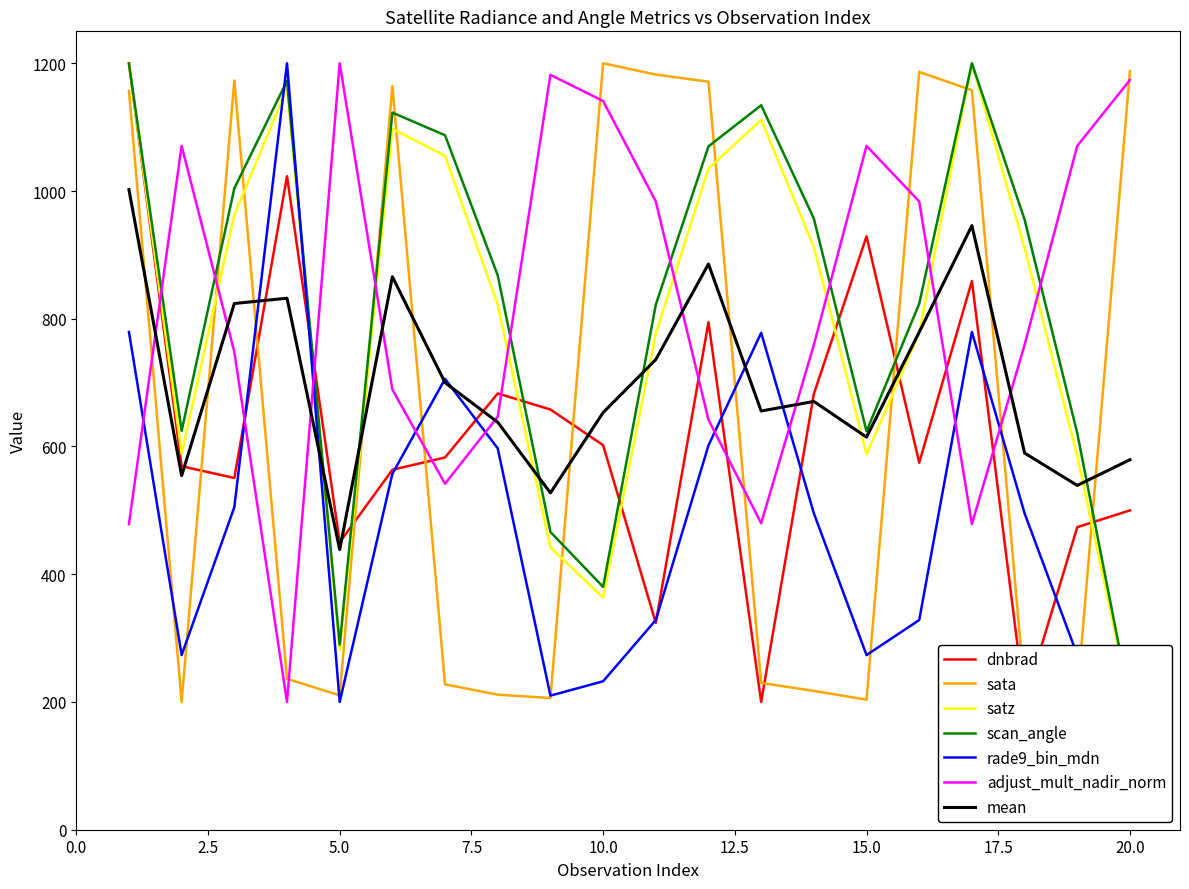

Where do dnbrad and scan_angle first cross each other?

1 and 2